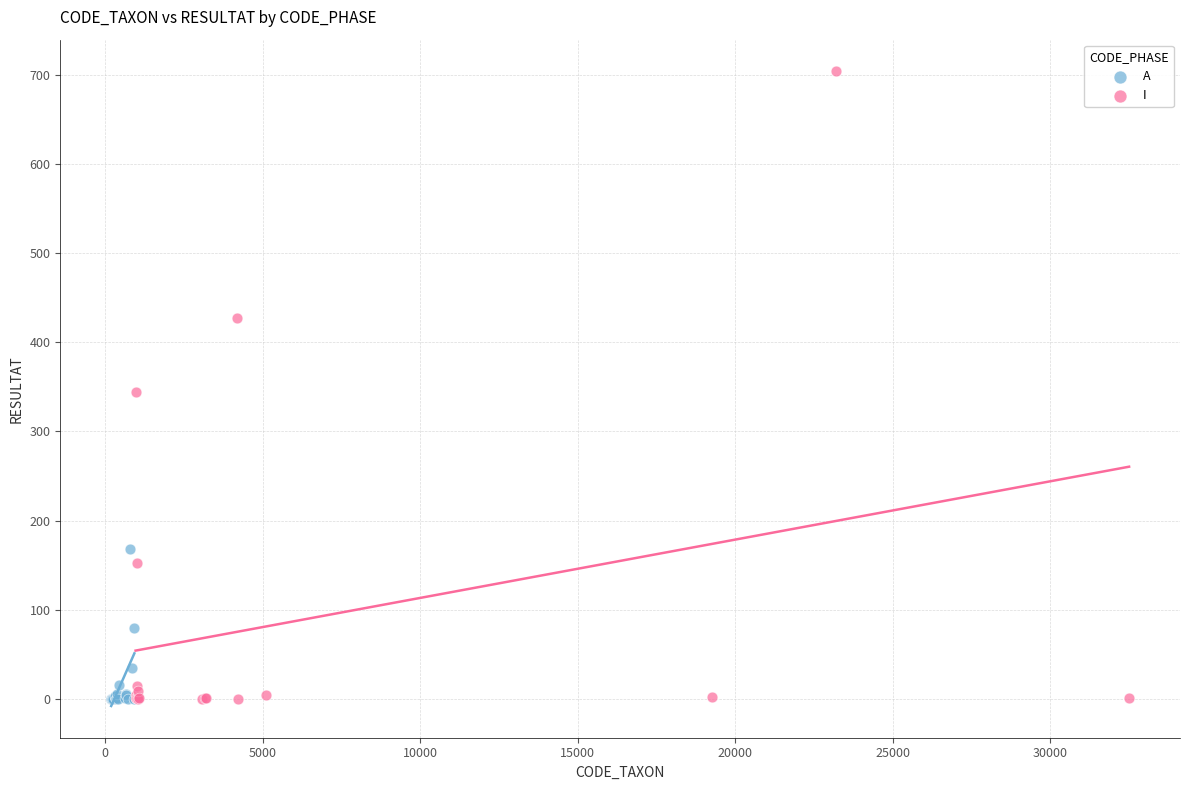

Which series has the largest Y range (max minus min)?

I